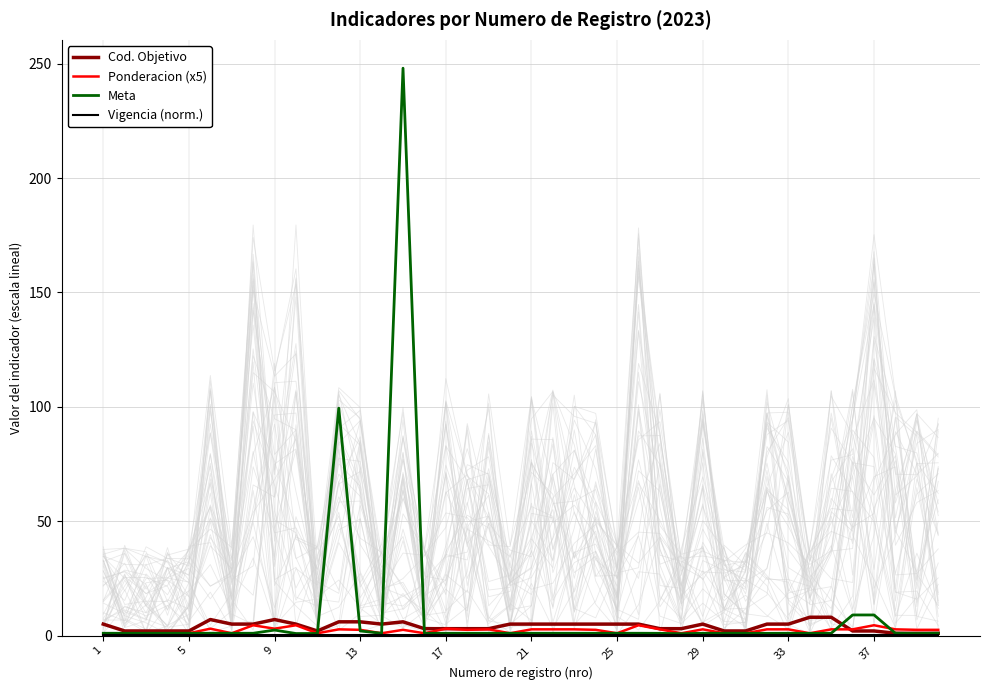

At which category does the chart reach its minimum across all series?

1